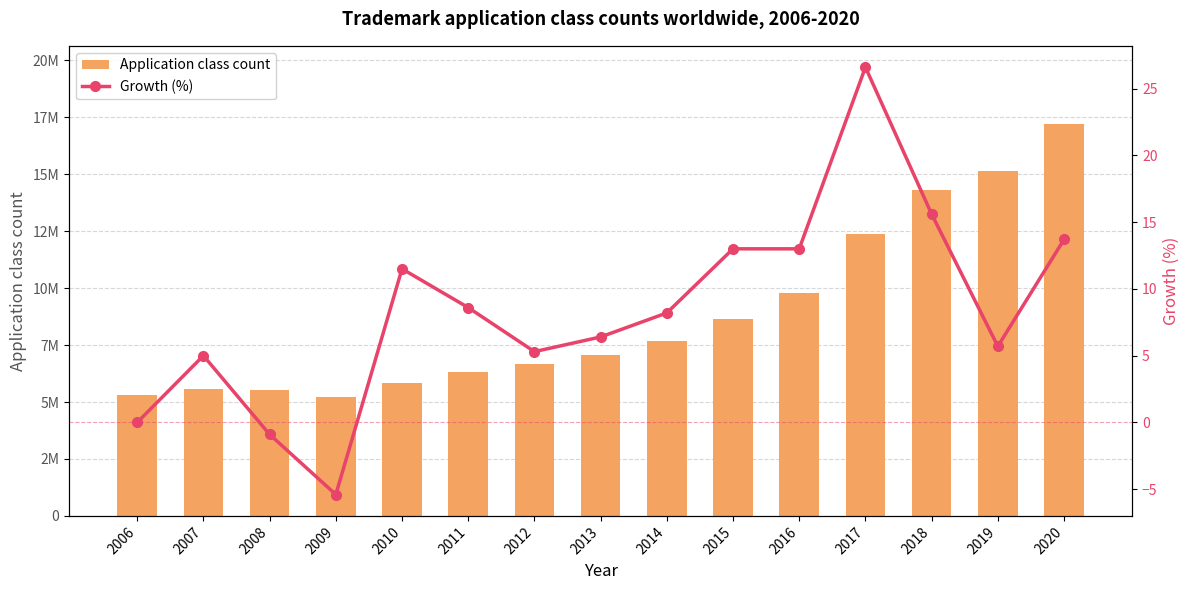

Reading left to right, list all the values displayed in this chart.

Application class count: 2006=5299100.0	2007=5565700.0	2008=5515000.0	2009=5217800.0	2010=5816900.0	2011=6319000.0	2012=6654600.0	2013=7081000.0	2014=7658300.0	2015=8650100.0	2016=9774600.0	2017=12378700.0	2018=14309100.0	2019=15130000.0	2020=17198300.0
Growth (%): 2006=0.0	2007=5.0	2008=-0.9	2009=-5.4	2010=11.5	2011=8.6	2012=5.3	2013=6.4	2014=8.2	2015=13.0	2016=13.0	2017=26.6	2018=15.6	2019=5.7	2020=13.7